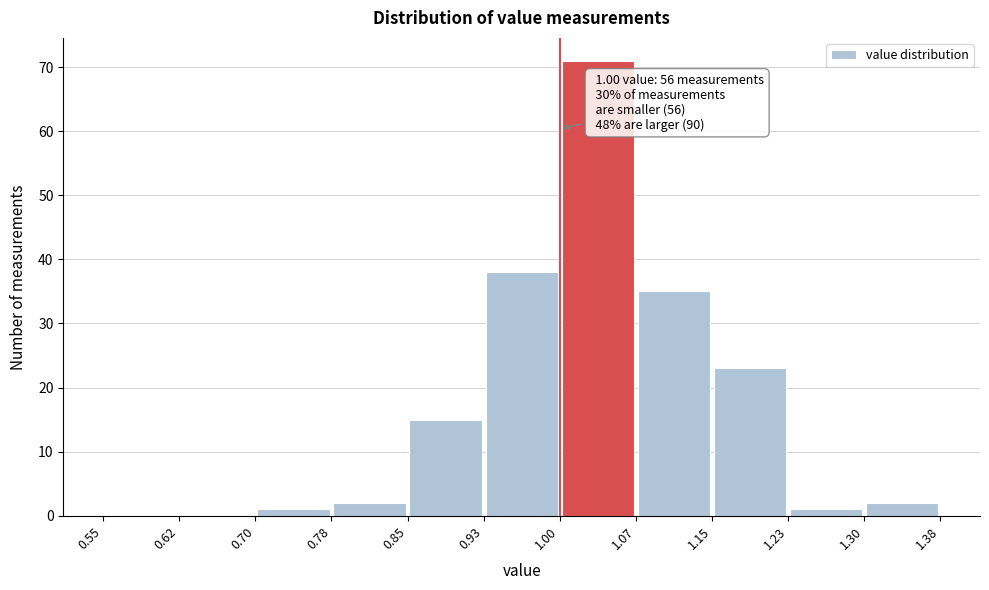

Over which range of the x-axis is the bar tallest?

1.00 to 1.07